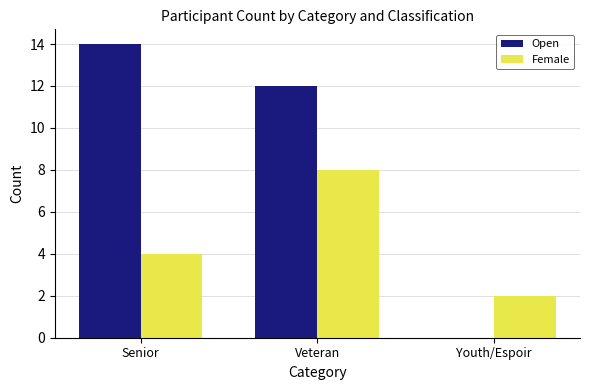

Between Senior and Veteran, which series saw the biggest shift?

Female